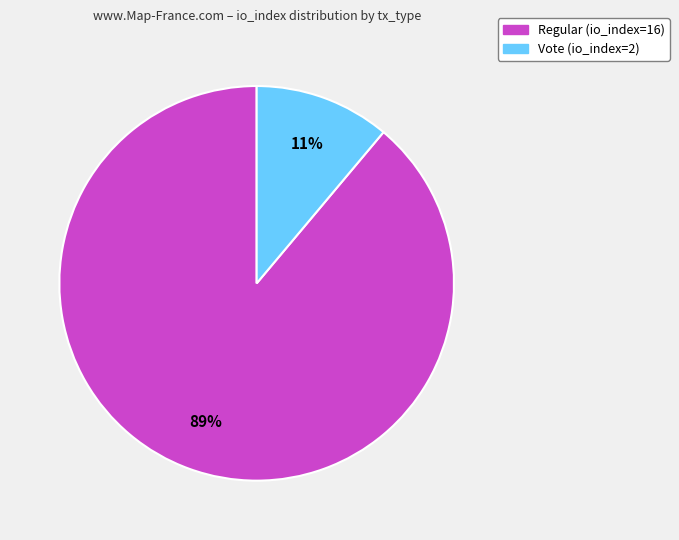

Is Vote (io_index=2) the majority of the pie?

No